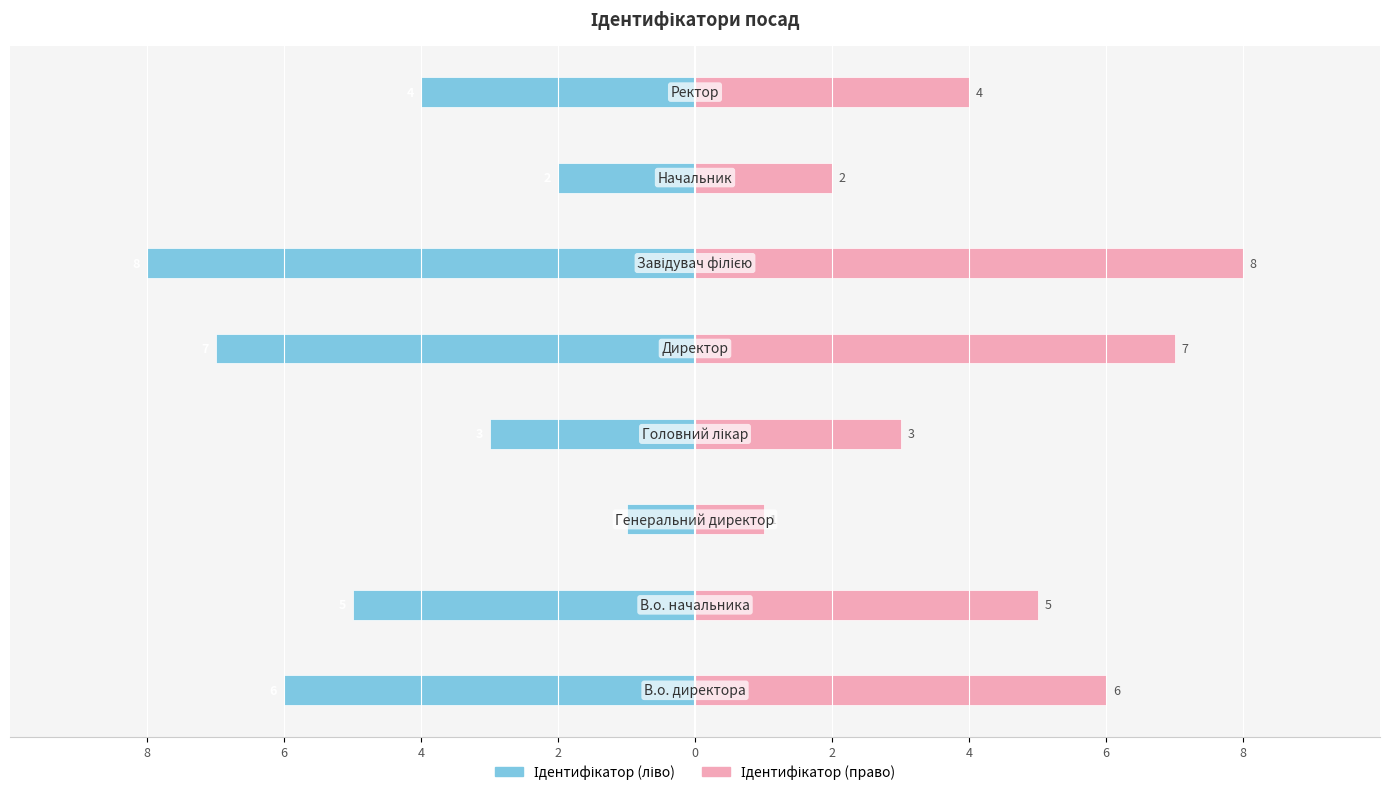

The Ідентифікатор (право) series shows 6 at 8. True or false?

True